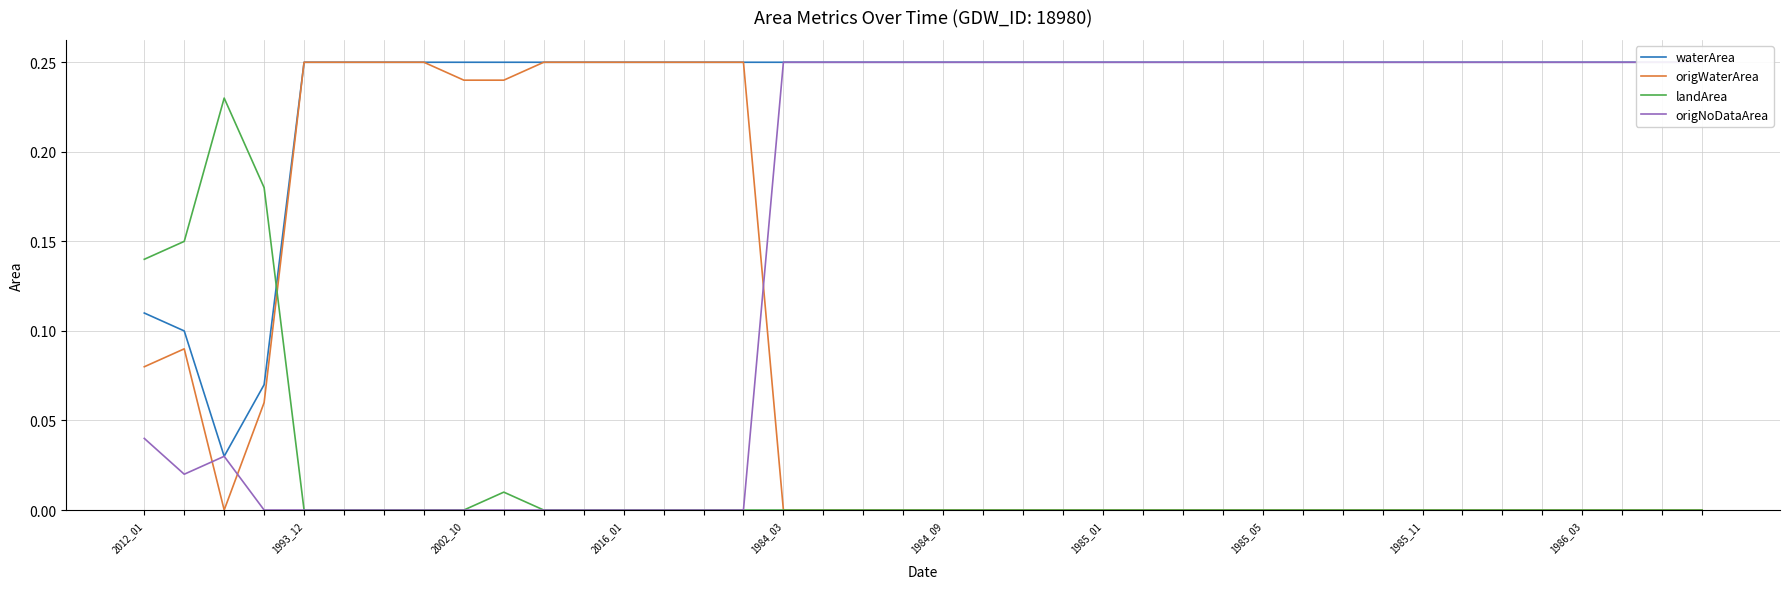

How many times do origNoDataArea and origWaterArea cross each other?

3